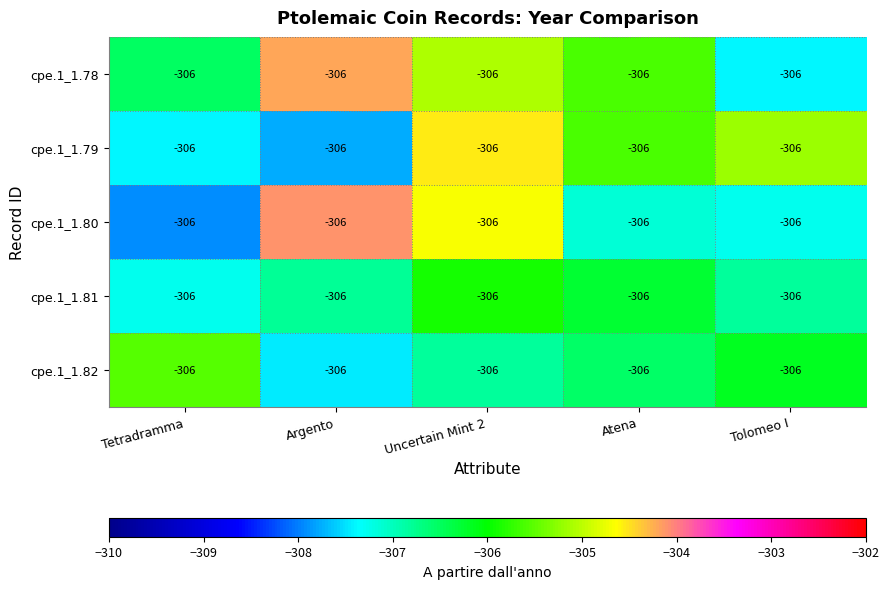

At how many categories does at least one series exceed -305?

2